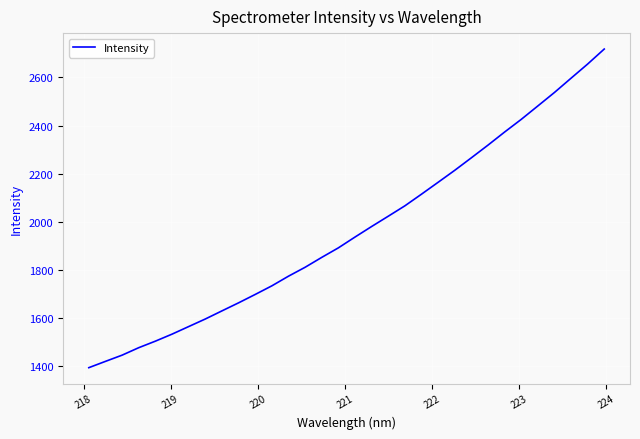

What is the greatest value displayed?

2718.2